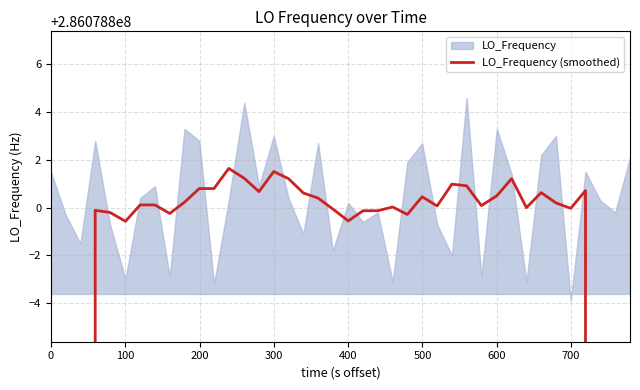

Count the number of values greater than 286078800.

23